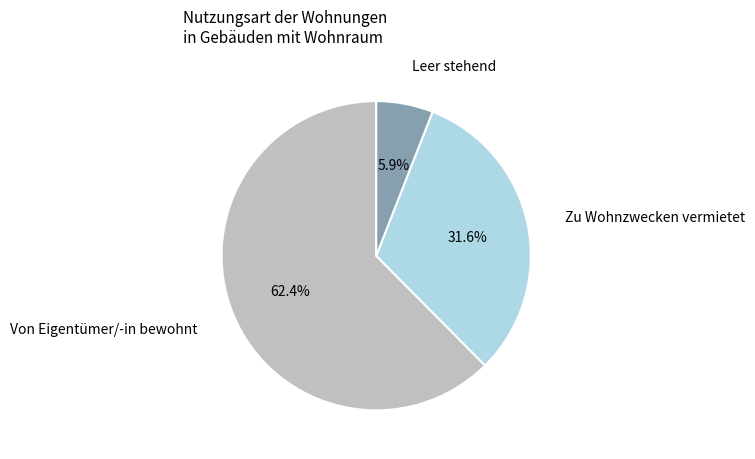

Does Leer stehend account for over 50% of the chart?

No